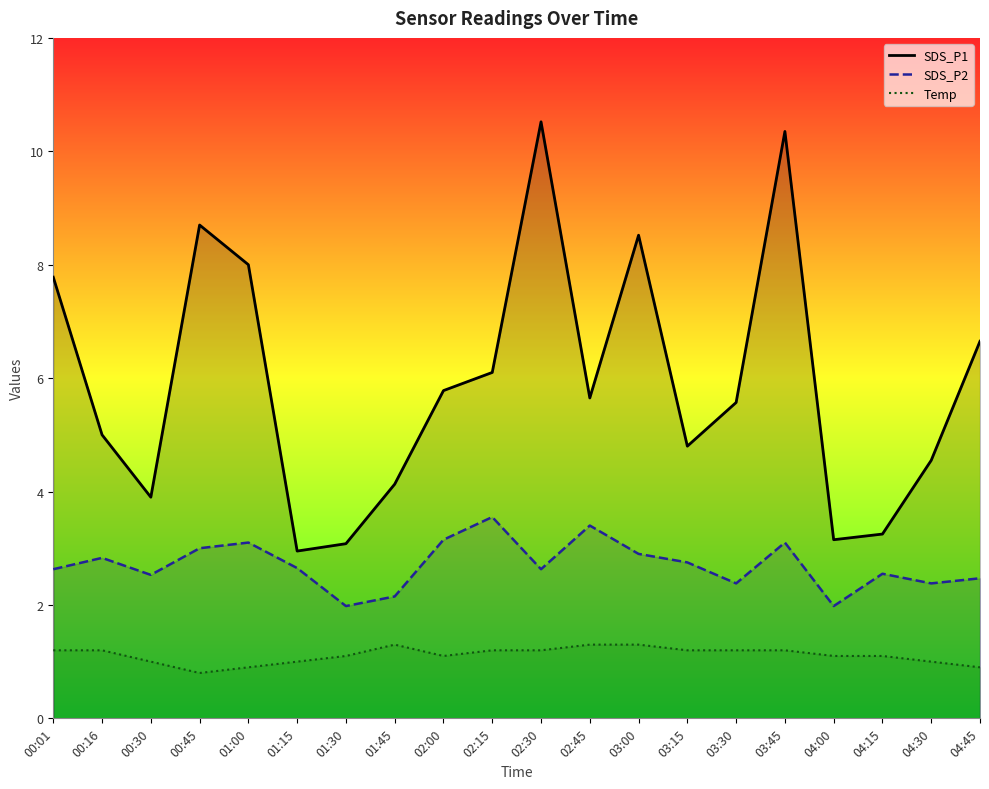

How many distinct data groups are displayed?

3